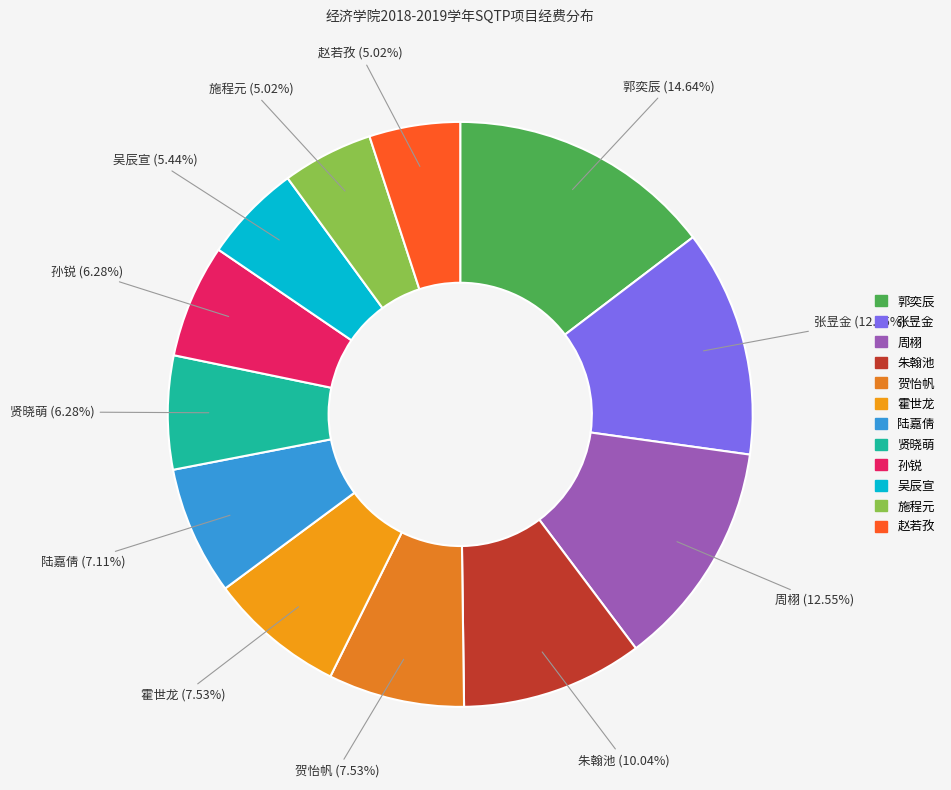

Between 施程元 and 陆嘉倩, which is larger?

陆嘉倩